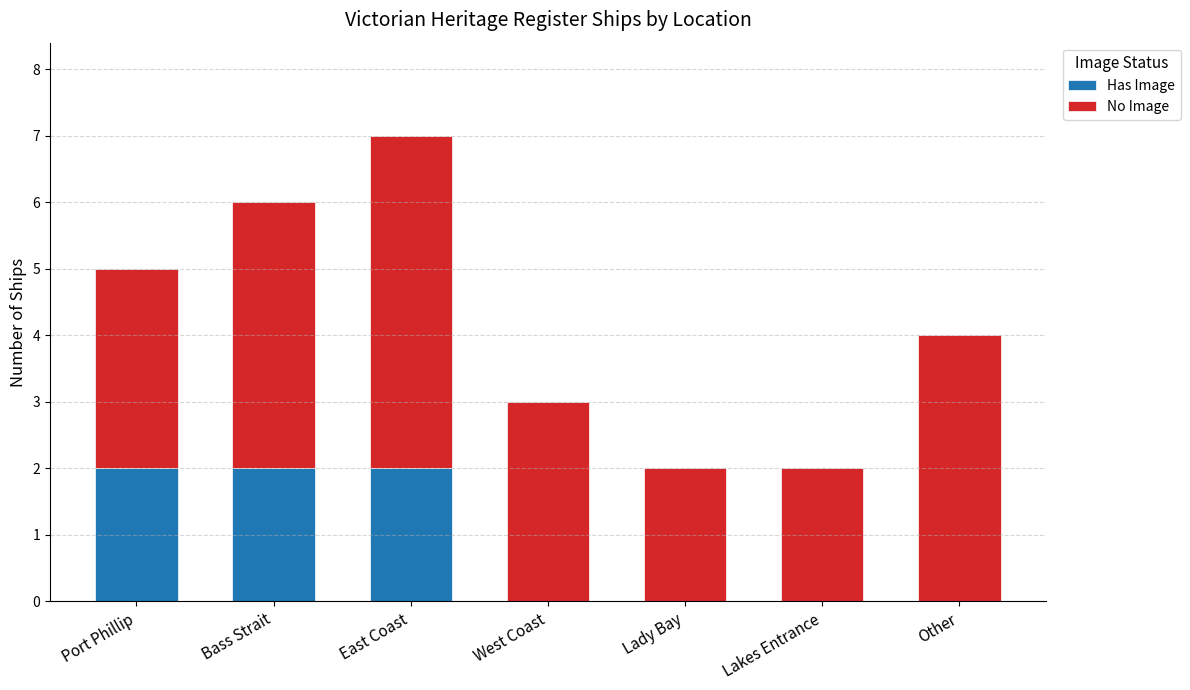

Is it true that Has Image equals 2 at East Coast?

True